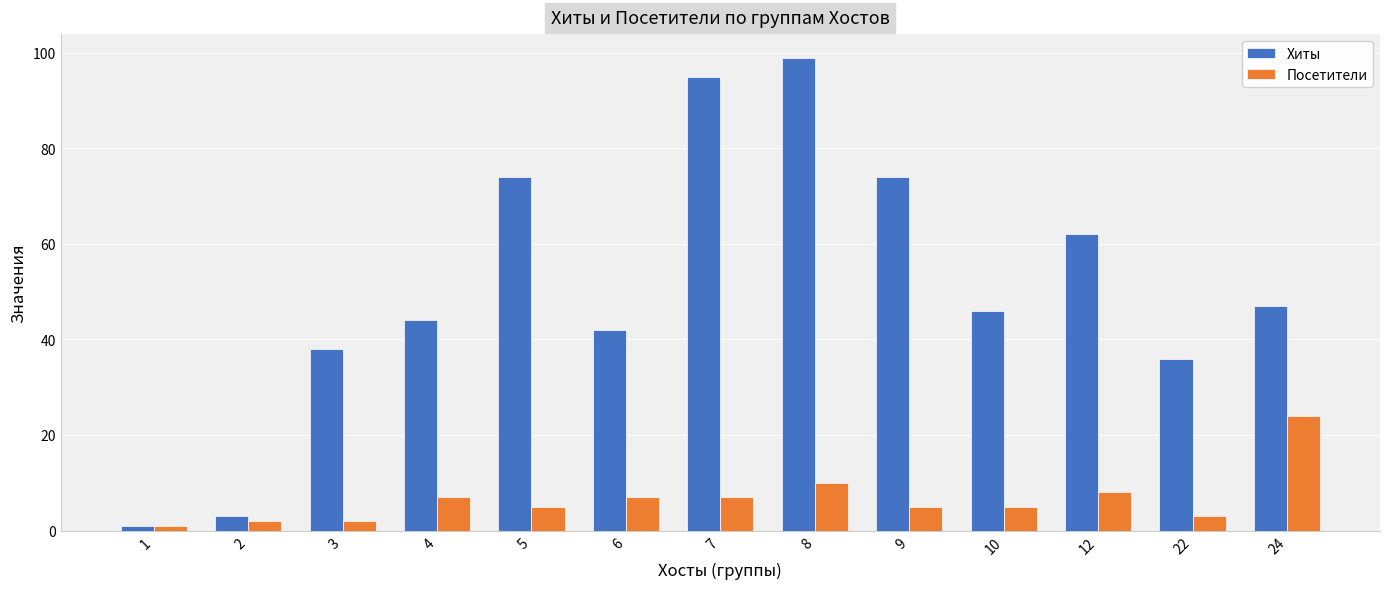

Rank the series by their maximum value, from lowest to highest.

Посетители, Хиты